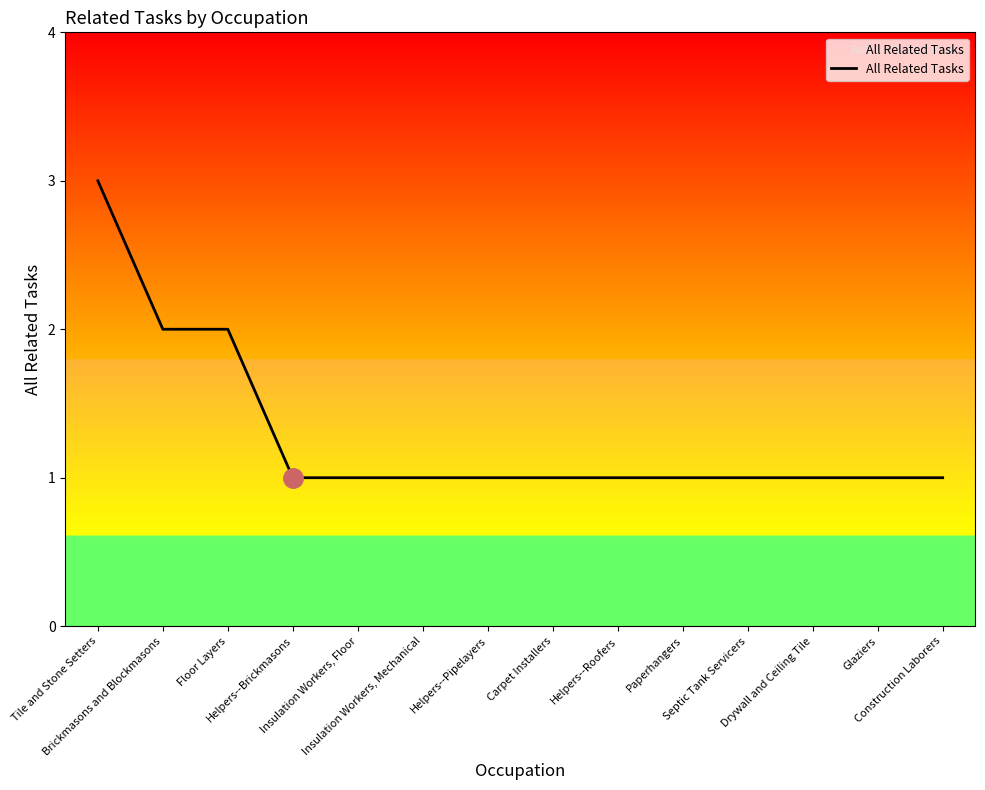

What is the maximum value shown in the chart?

3